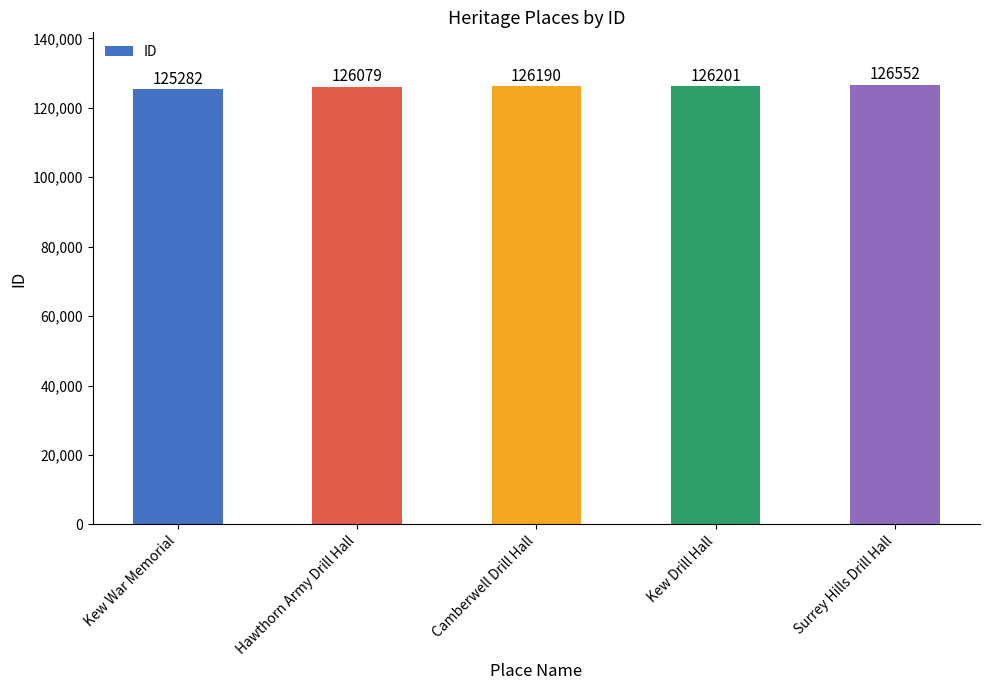

What is the sum of the values at Kew War Memorial and Kew Drill Hall?

251483